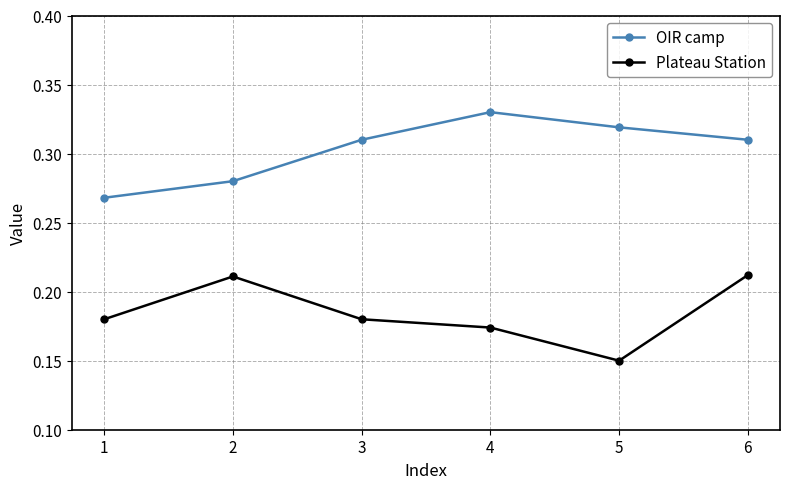

Which series has the largest total across all categories?

OIR camp